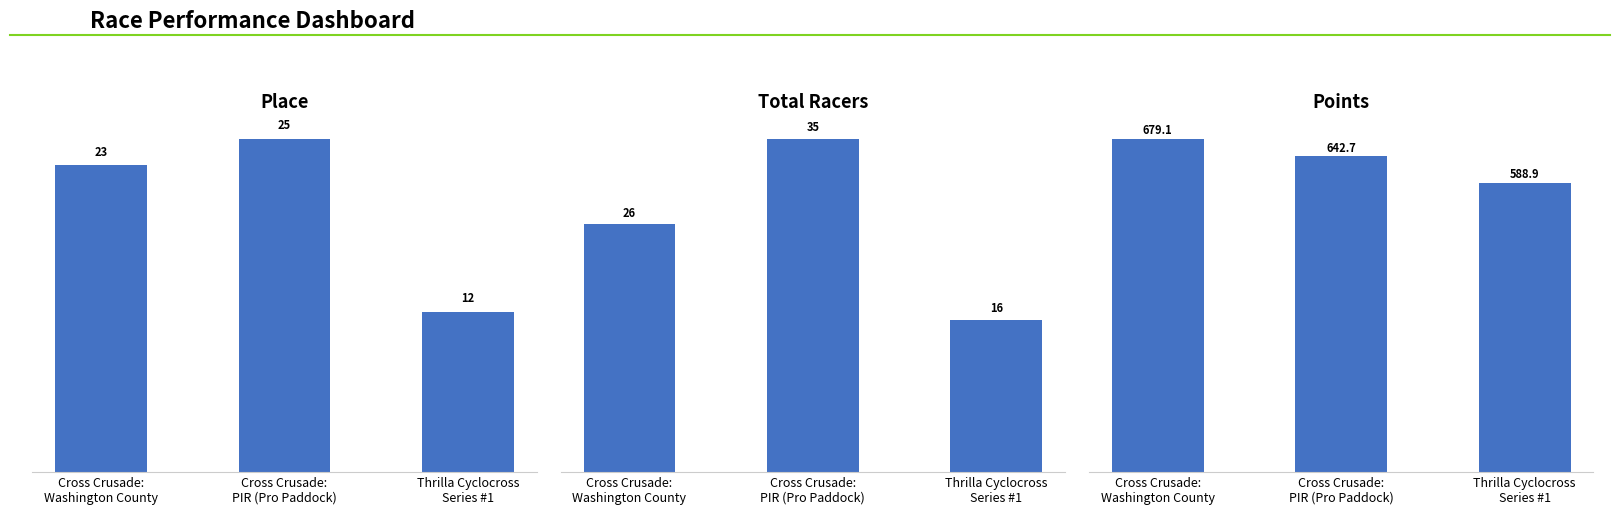

What position from the left is Thrilla Cyclocross
Series #1?

3